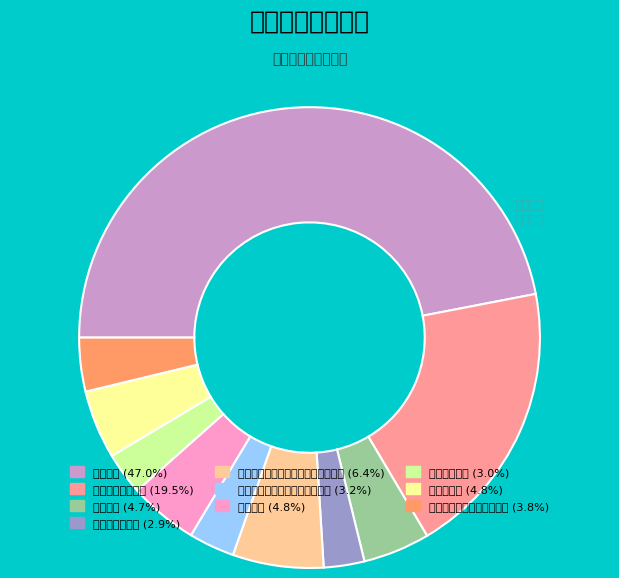

What is the change in value from 一般行政管理事务 to 死亡抚恤?

-1168445.6